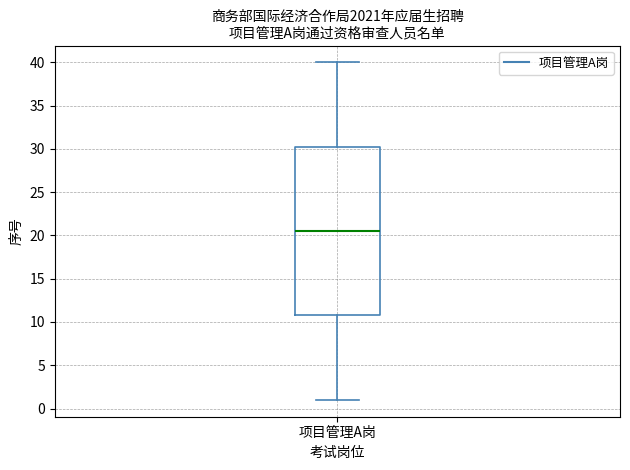

Read this box plot against the y-axis: the position of the median line, the range covered by the box, and the ends of both whiskers. The values are not printed on the chart, so give them approximately, as read against the axis.

median 20.5, box 11.0 to 30.5, whiskers 1.0 to 40.0